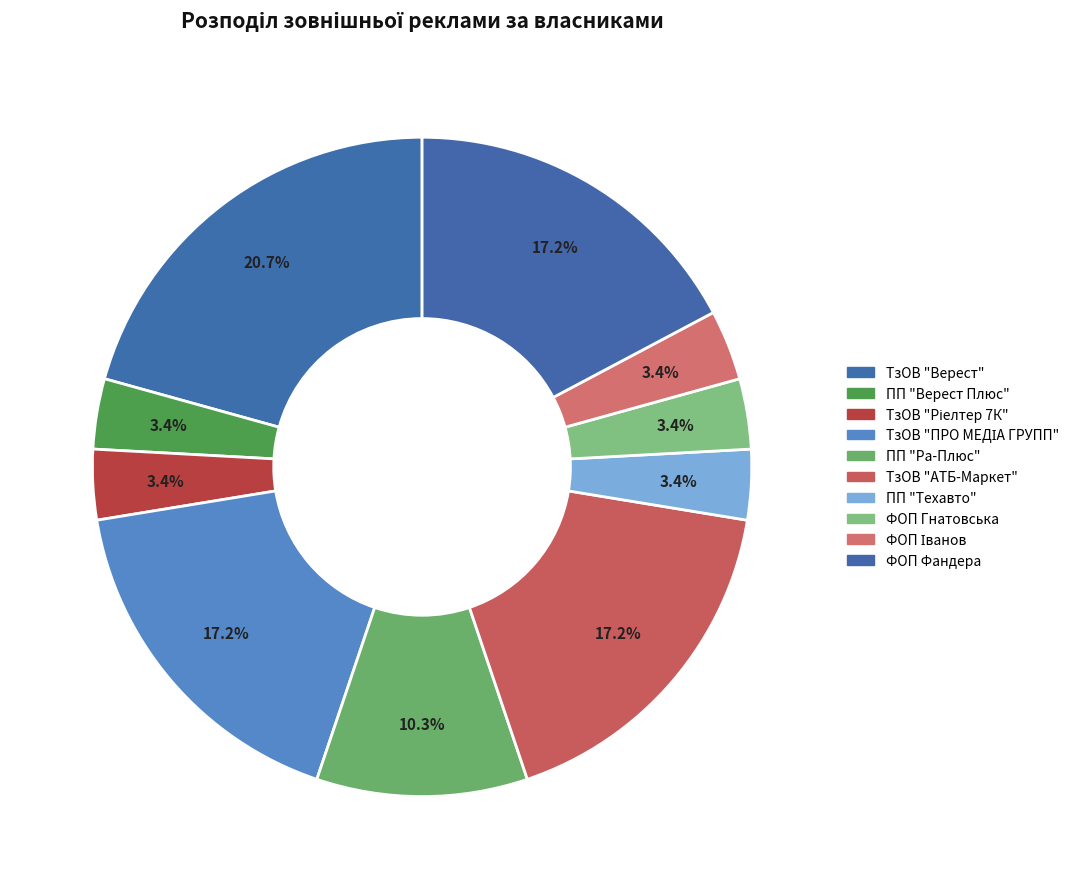

Which slice is the largest?

ТзОВ "Верест"